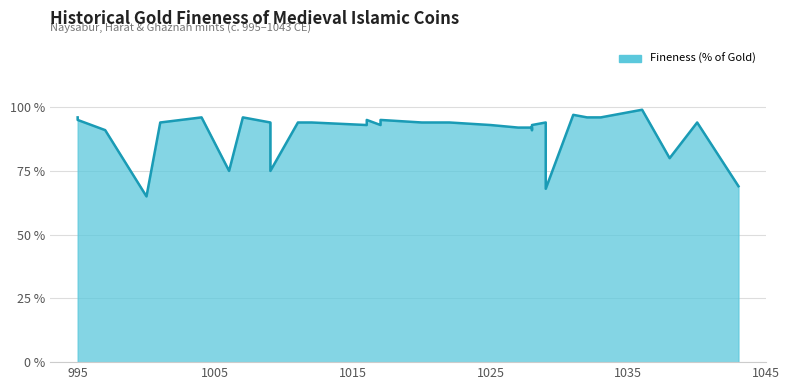

Rank the categories by value from lowest to highest.

1000, 1029, 1043, 1006, 1009, 1038, 997, 1028, 1027, 1028, 1016, 1017, 1025, 1028, 1001, 1009, 1011, 1012, 1020, 1022, 1029, 1040, 995, 1016, 1017, 995, 1004, 1007, 1032, 1033, 1033, 1031, 1036